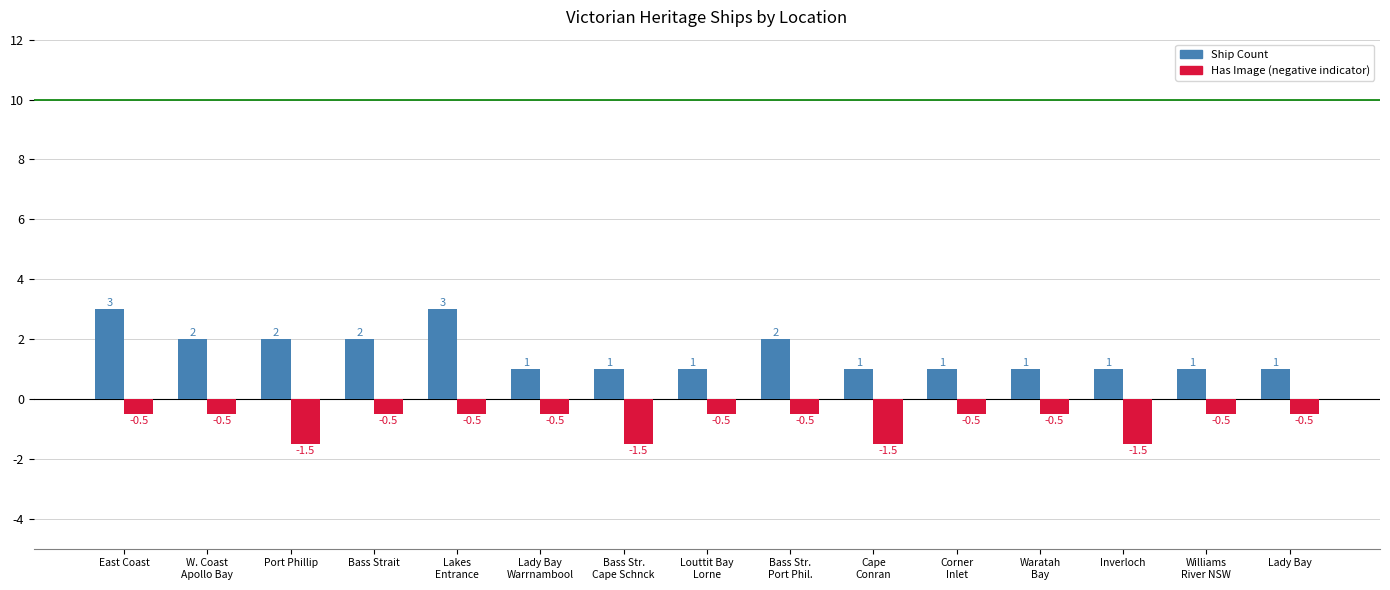

What is the maximum value shown in the chart?

3.0